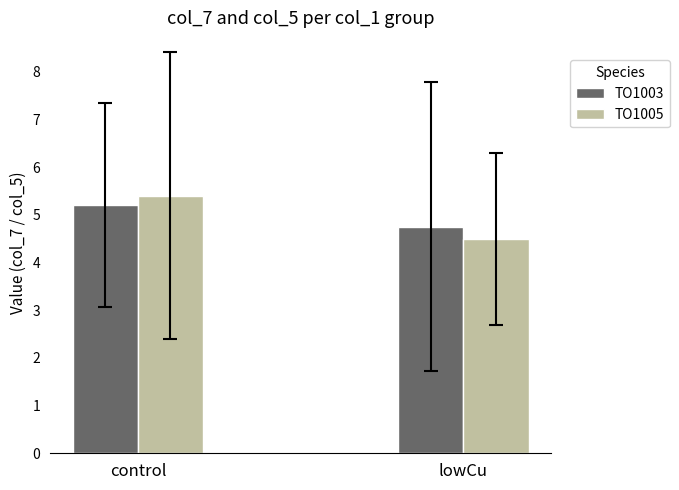

Which series has the widest spread of values?

TO1005